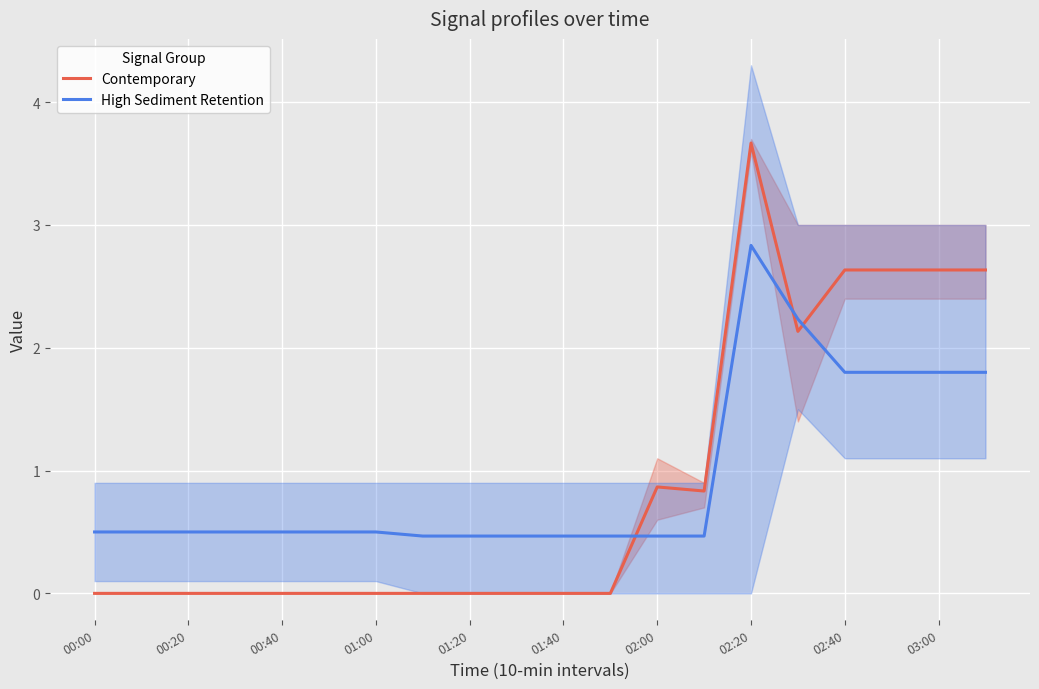

What is the highest value of the Contemporary series?

3.7